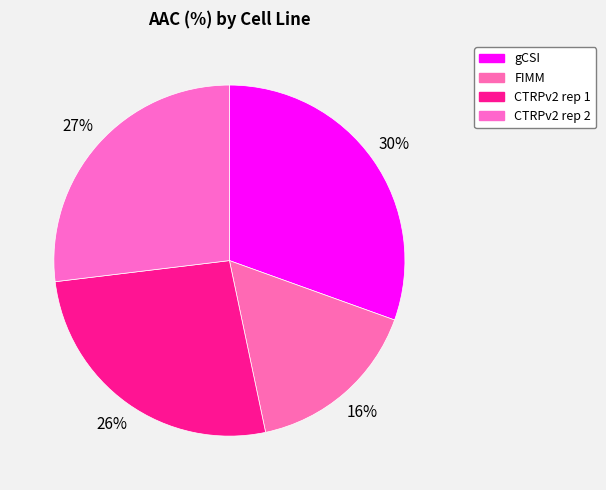

Count the number of slices in the pie.

4